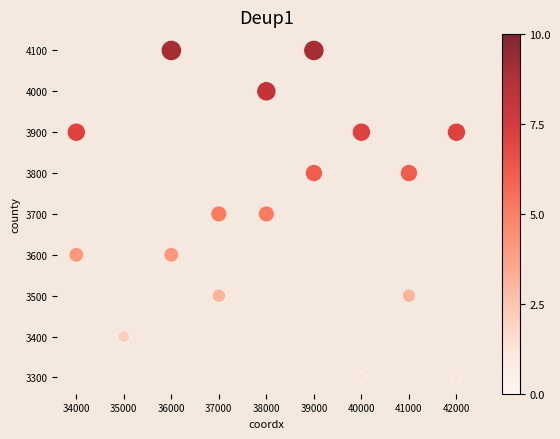

What is the range of X values (max minus min)?

8000